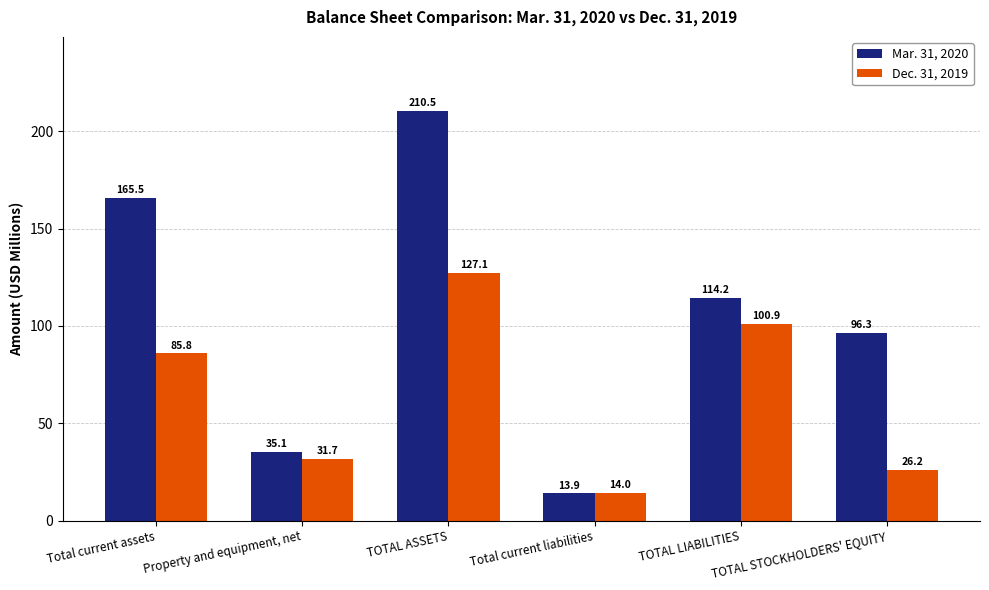

What is the spread (max minus min) of values at Total current assets?

79.7